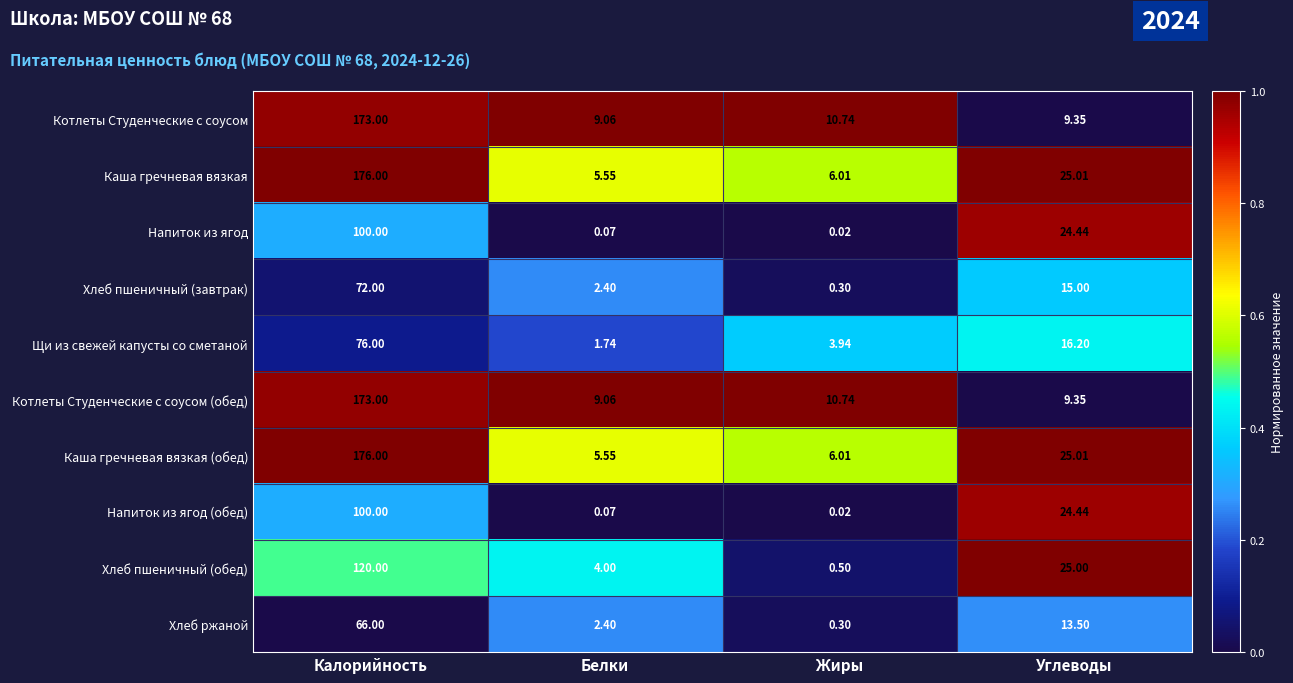

Where does the Хлеб пшеничный (завтрак) series first go above 15?

Калорийность